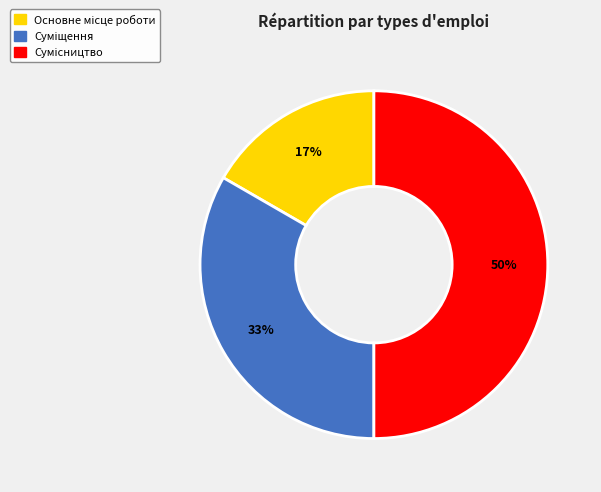

To the nearest percent, what is the difference between the largest and smallest slice percentages?

33%